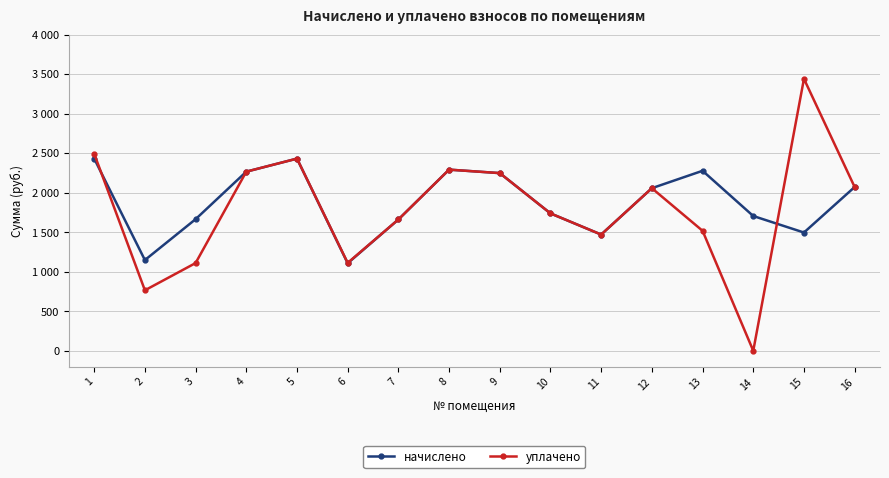

Does the chart have visible grid lines?

Yes